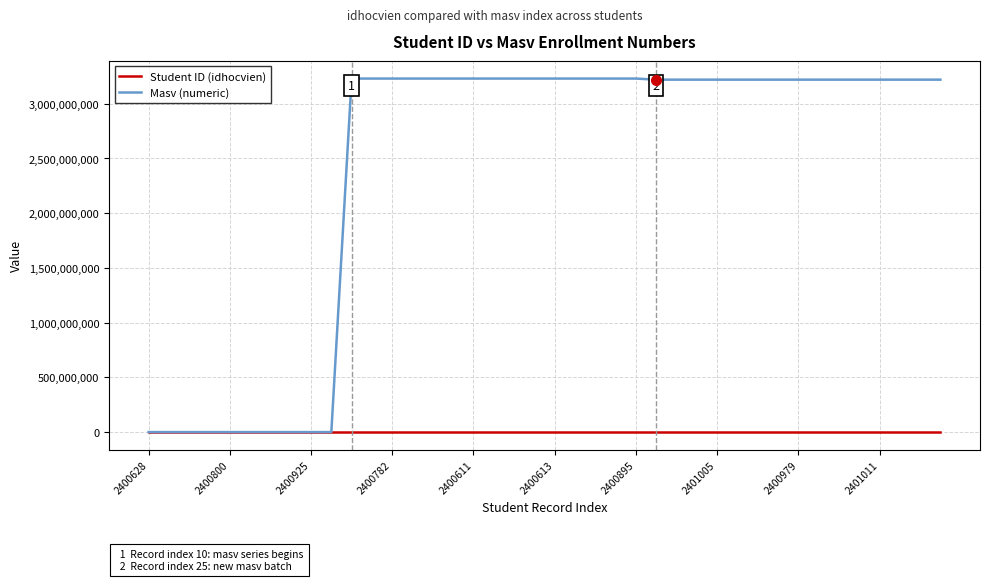

What is the average value of the Masv (numeric) series?

2418841014